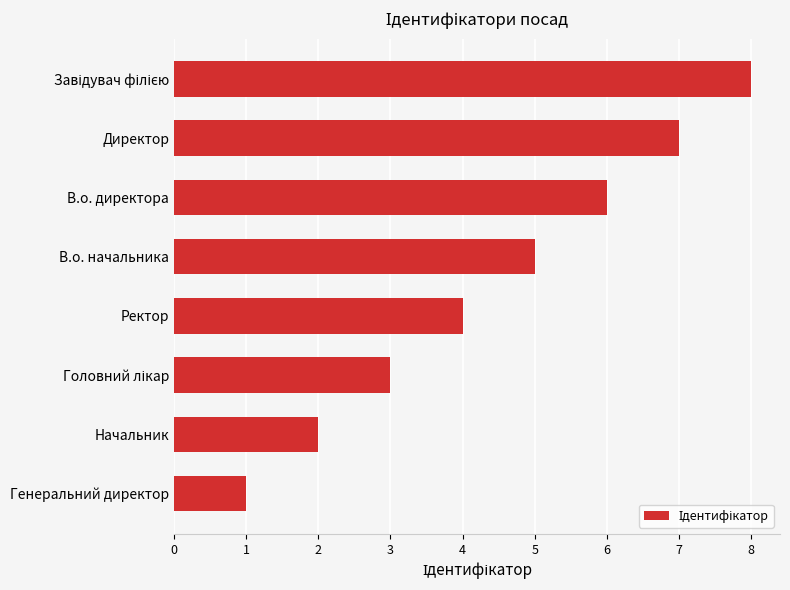

The value at Начальник is 2. True or false?

True